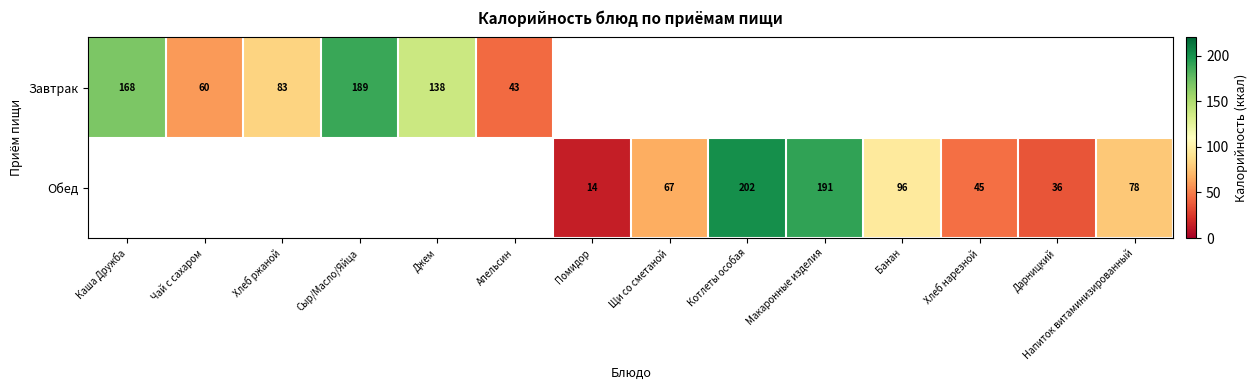

The value of Завтрак at Каша Дружба is 168. True or false?

True